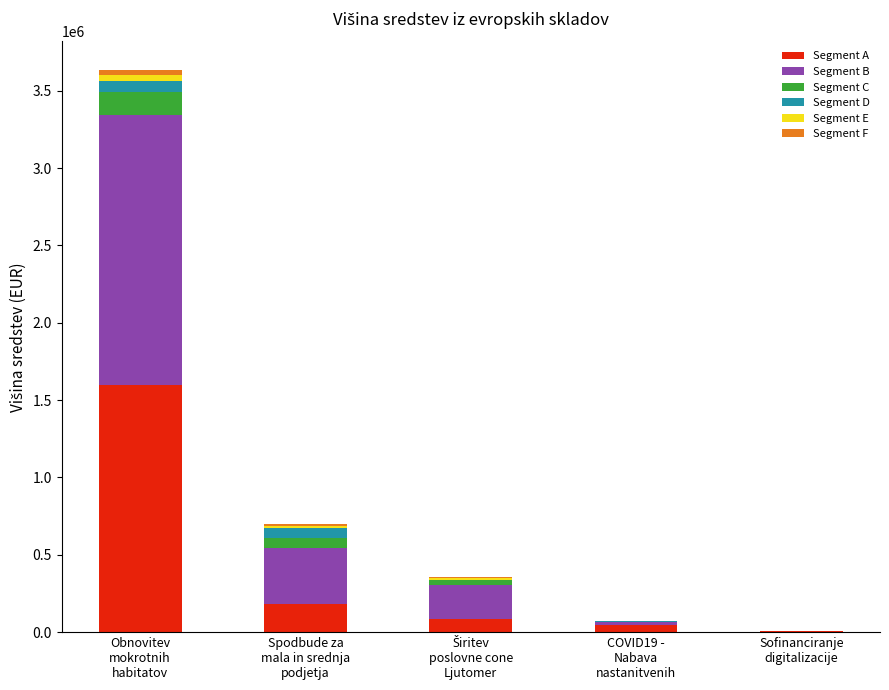

Are the bars horizontal?

No